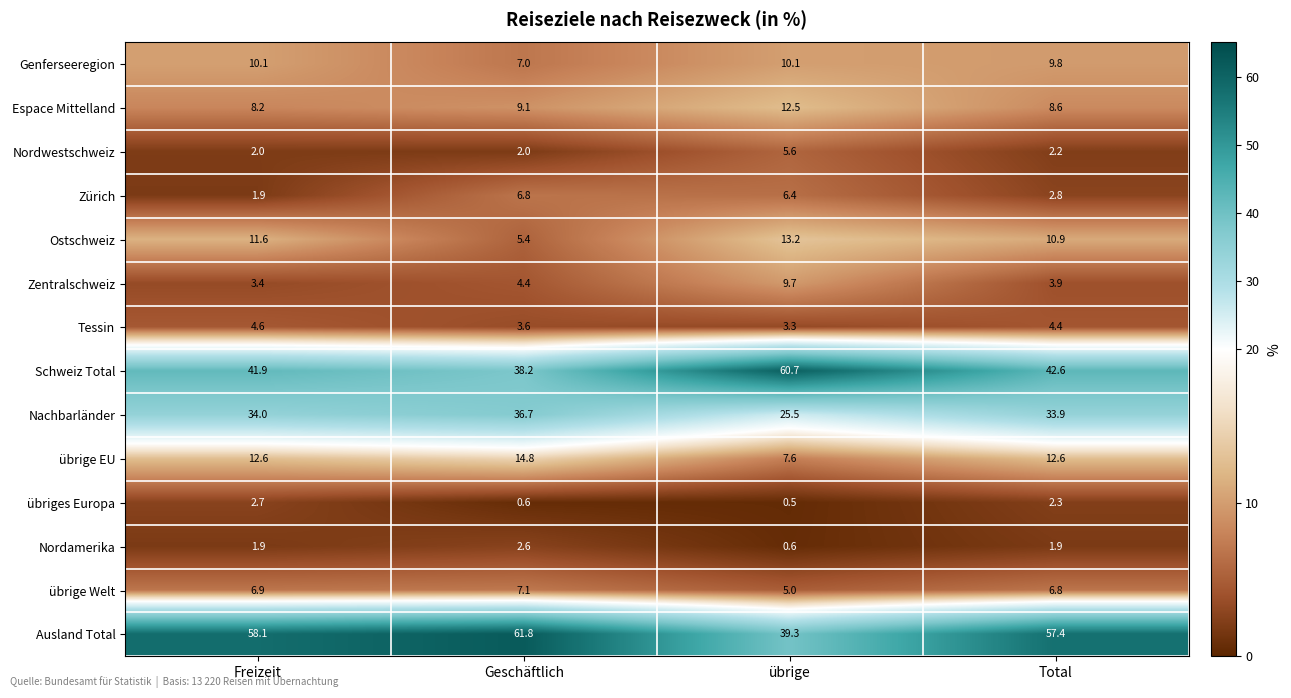

What is the average value of the übriges Europa series?

1.5